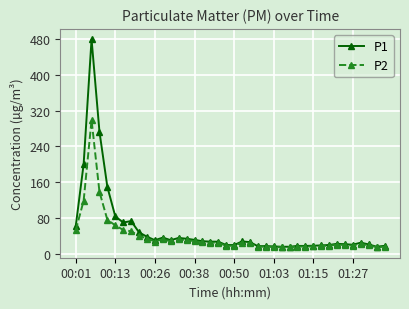

True or false: P2 has more than 2 points higher than both neighbors.

True